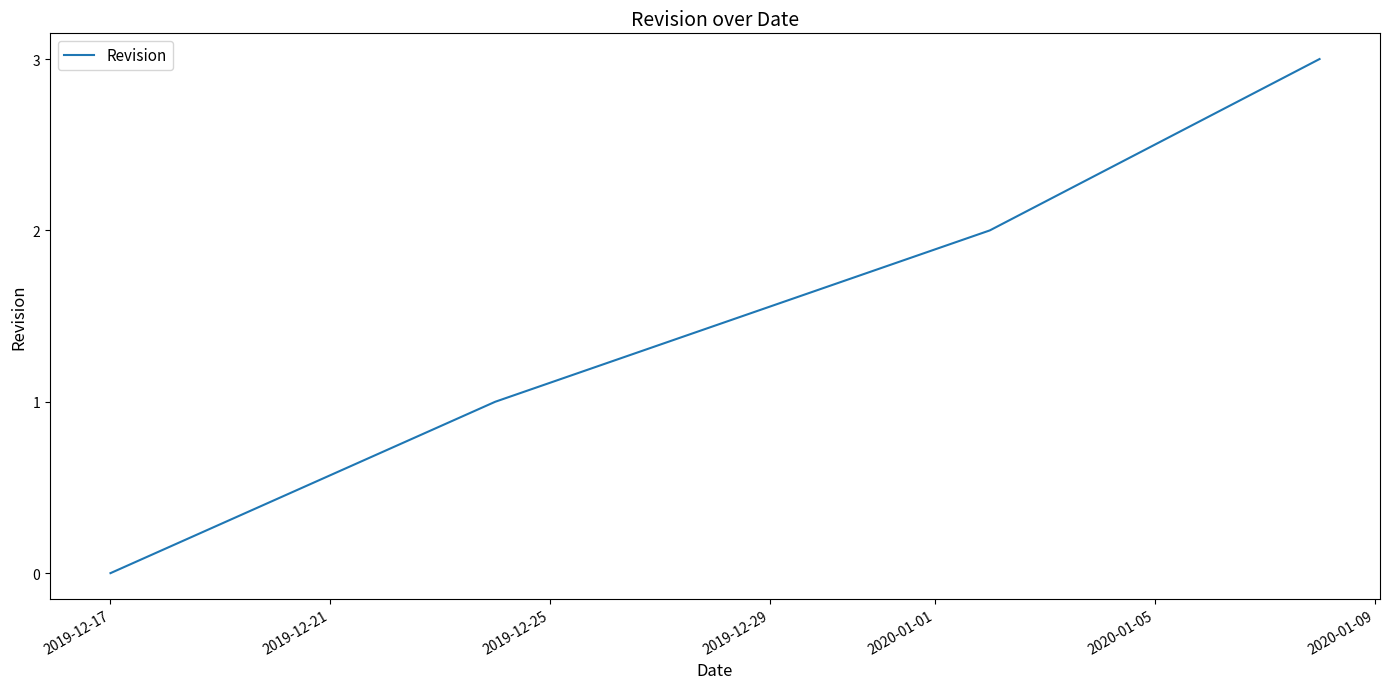

What is the sum of all values?

6